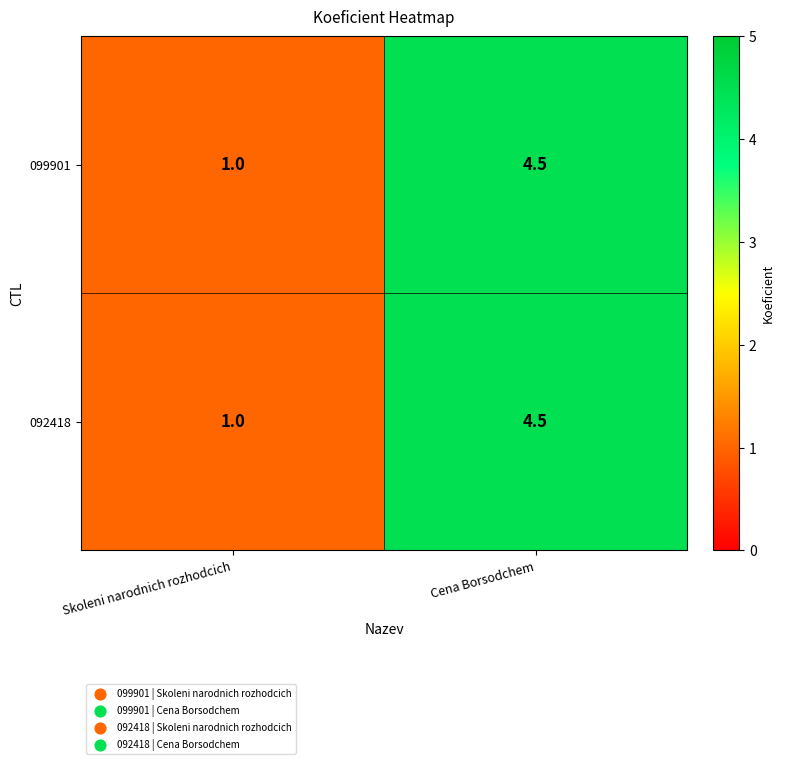

What is the sum of the 099901 values at Cena Borsodchem and Skoleni narodnich rozhodcich?

5.5